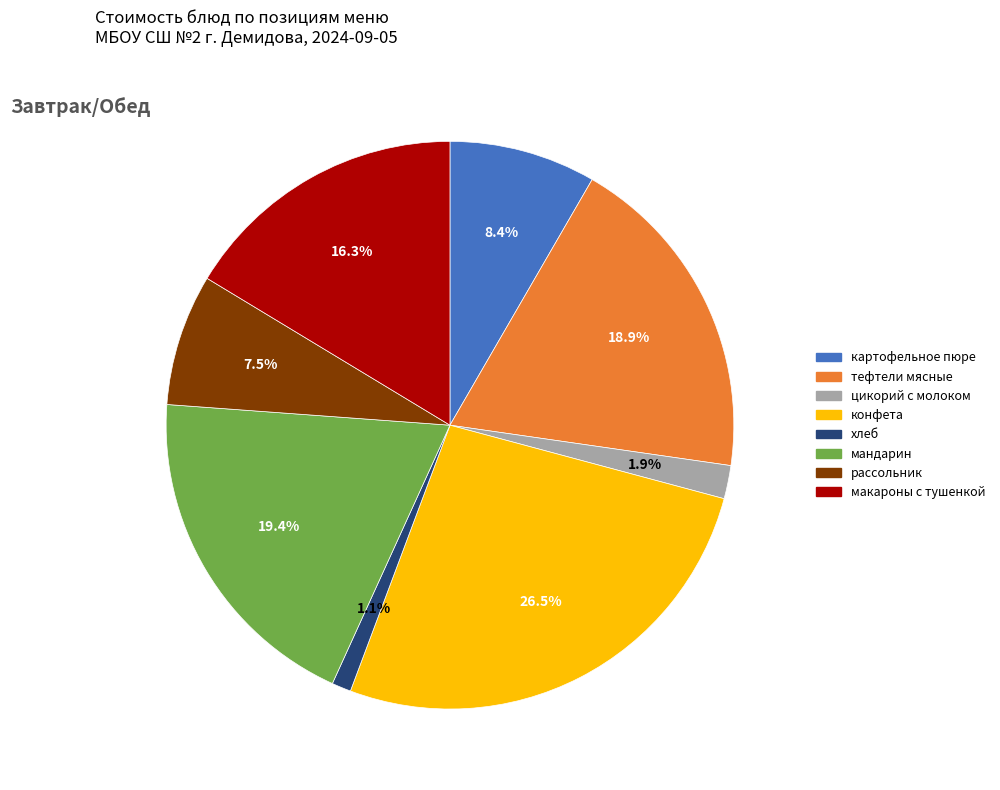

Count the number of slices in the pie.

8